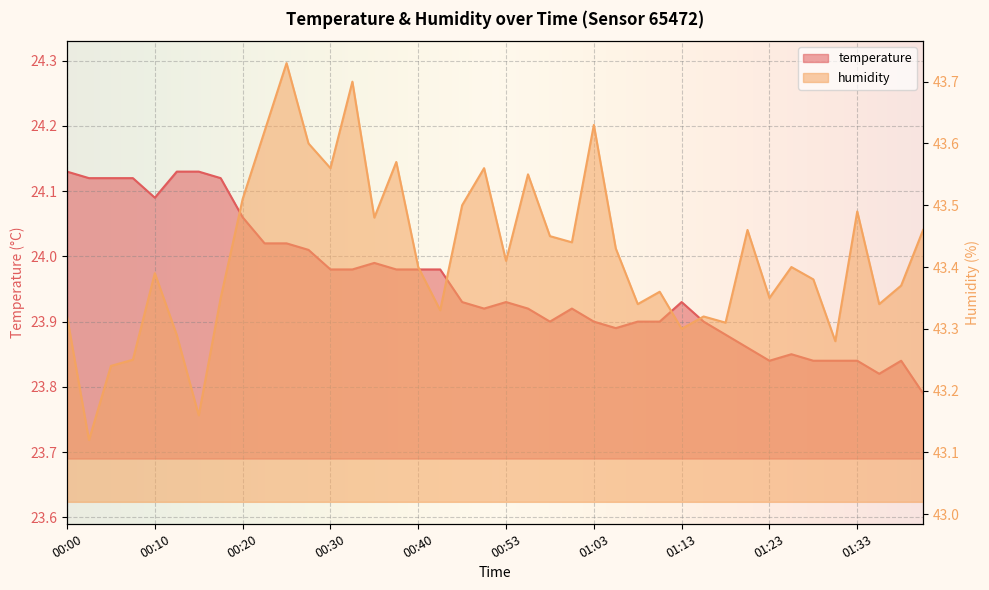

At 00:30, list the series in order from largest to smallest.

humidity, temperature